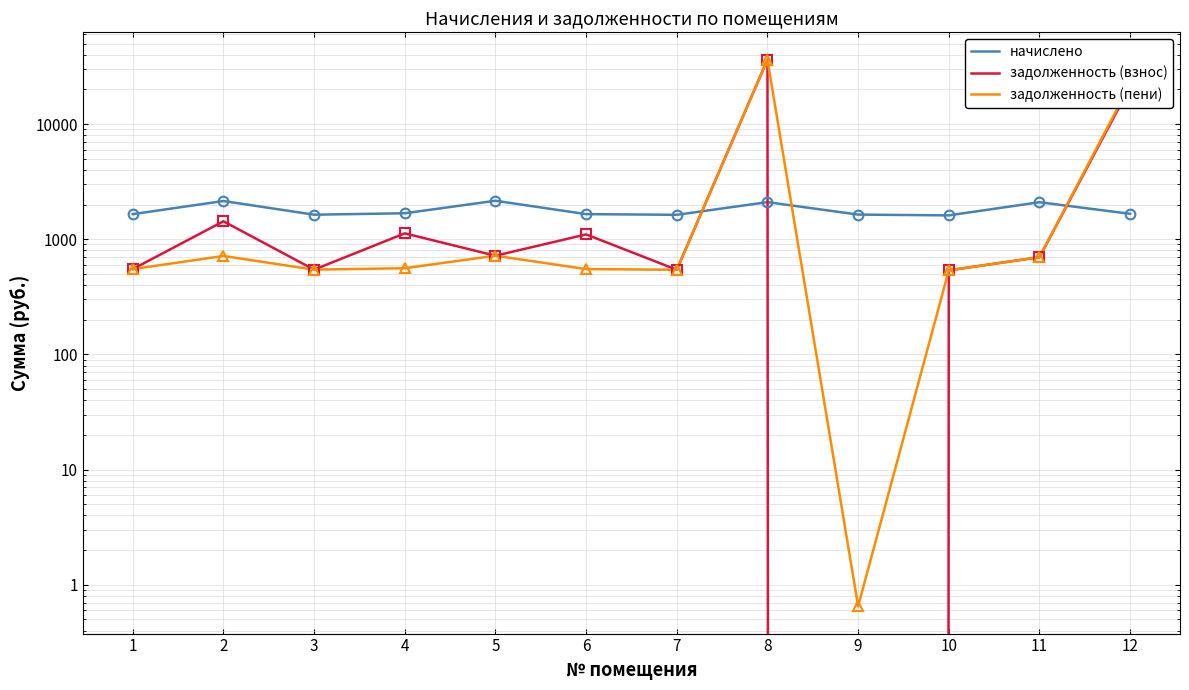

Reading left to right, transcribe all the data shown in this chart.

начислено: 1649.7	2144.6	1631.4	1679.0	2155.6	1649.7	1627.7	2096.9	1635.0	1609.4	2093.3	1660.7
задолженность (взнос): 549.9	1429.7	543.8	1123.7	718.5	1099.8	542.6	36195.9	0.0	536.5	697.8	21130.7
задолженность (пени): 549.9	714.9	543.8	559.7	718.5	549.9	542.6	36113.7	0.7	536.5	697.8	22168.1